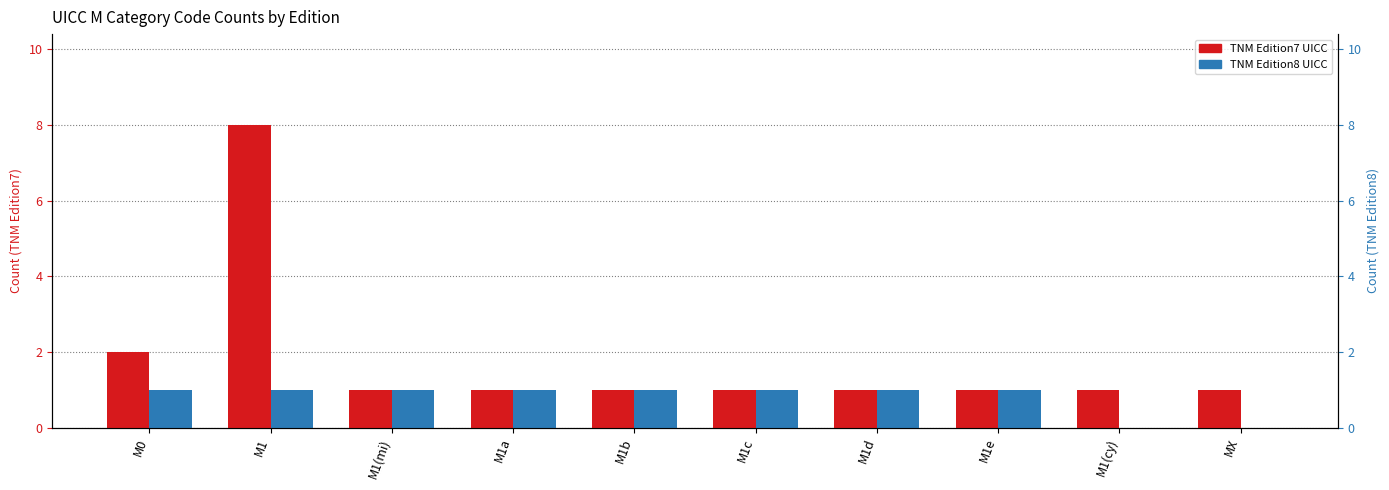

What is the value of the TNM Edition7 UICC bar at the 4th from the left?

1